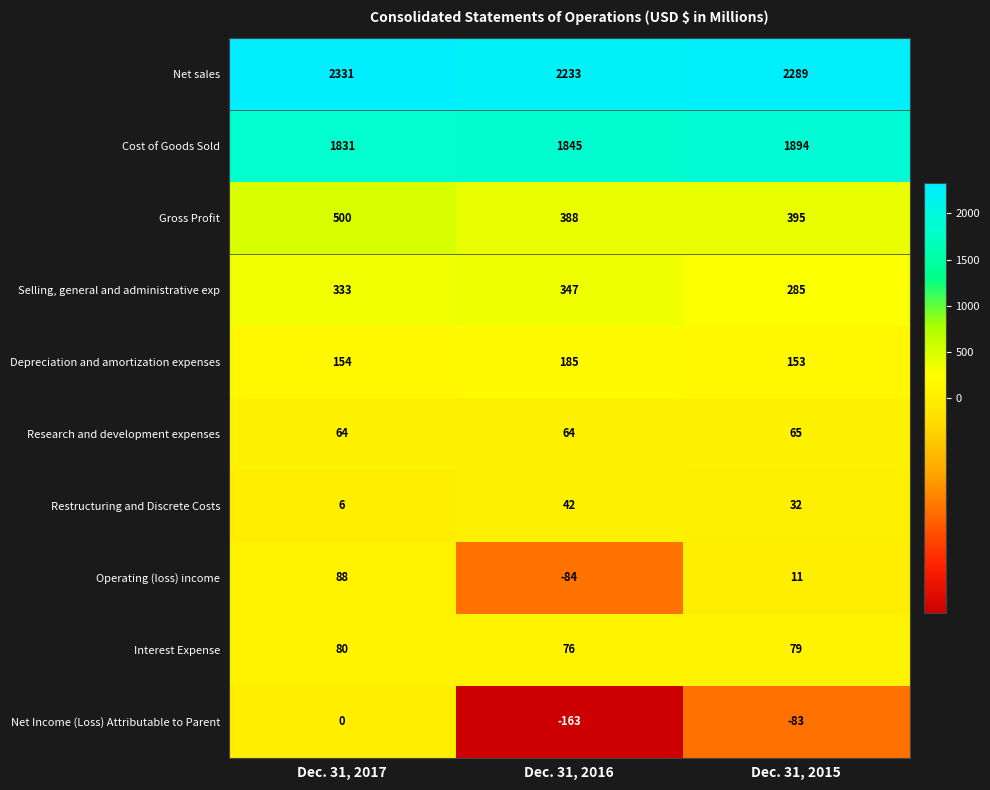

What is the minimum value shown in the chart?

-163